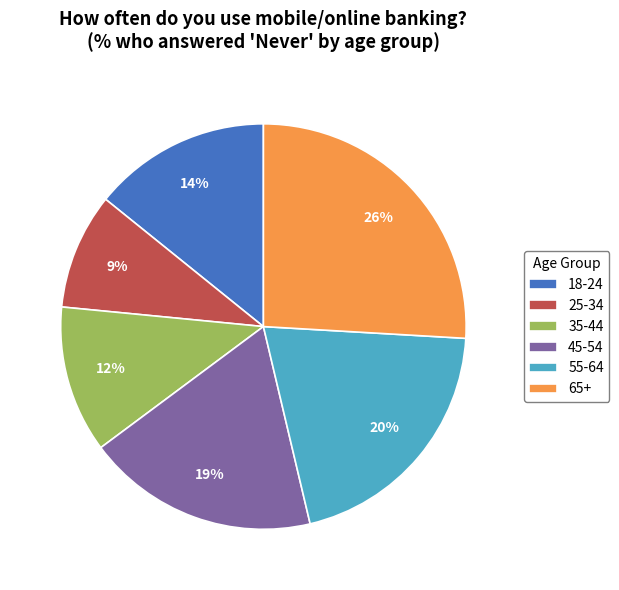

How many segments does this pie chart have?

6